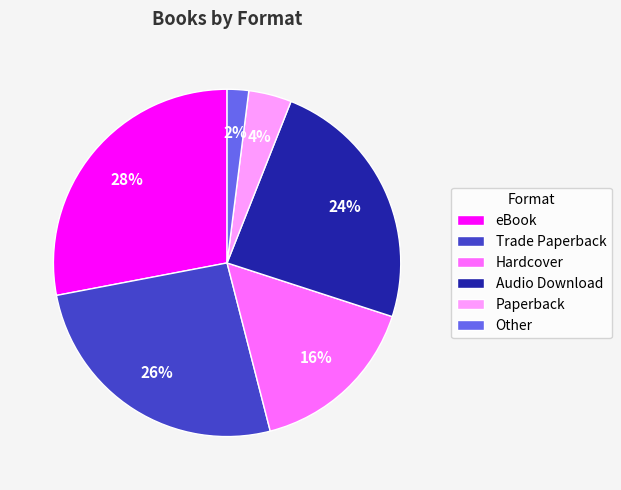

How many slices are in this pie chart?

6